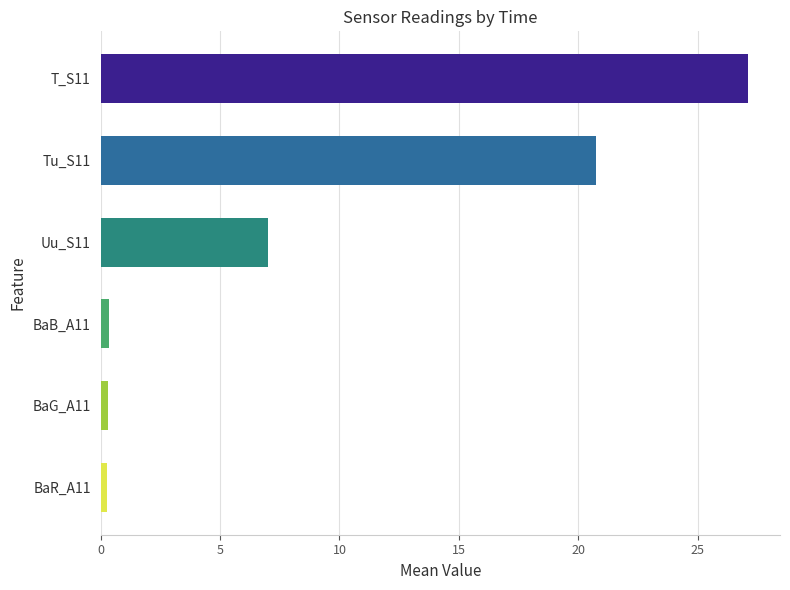

How many bars are there in each group?

6